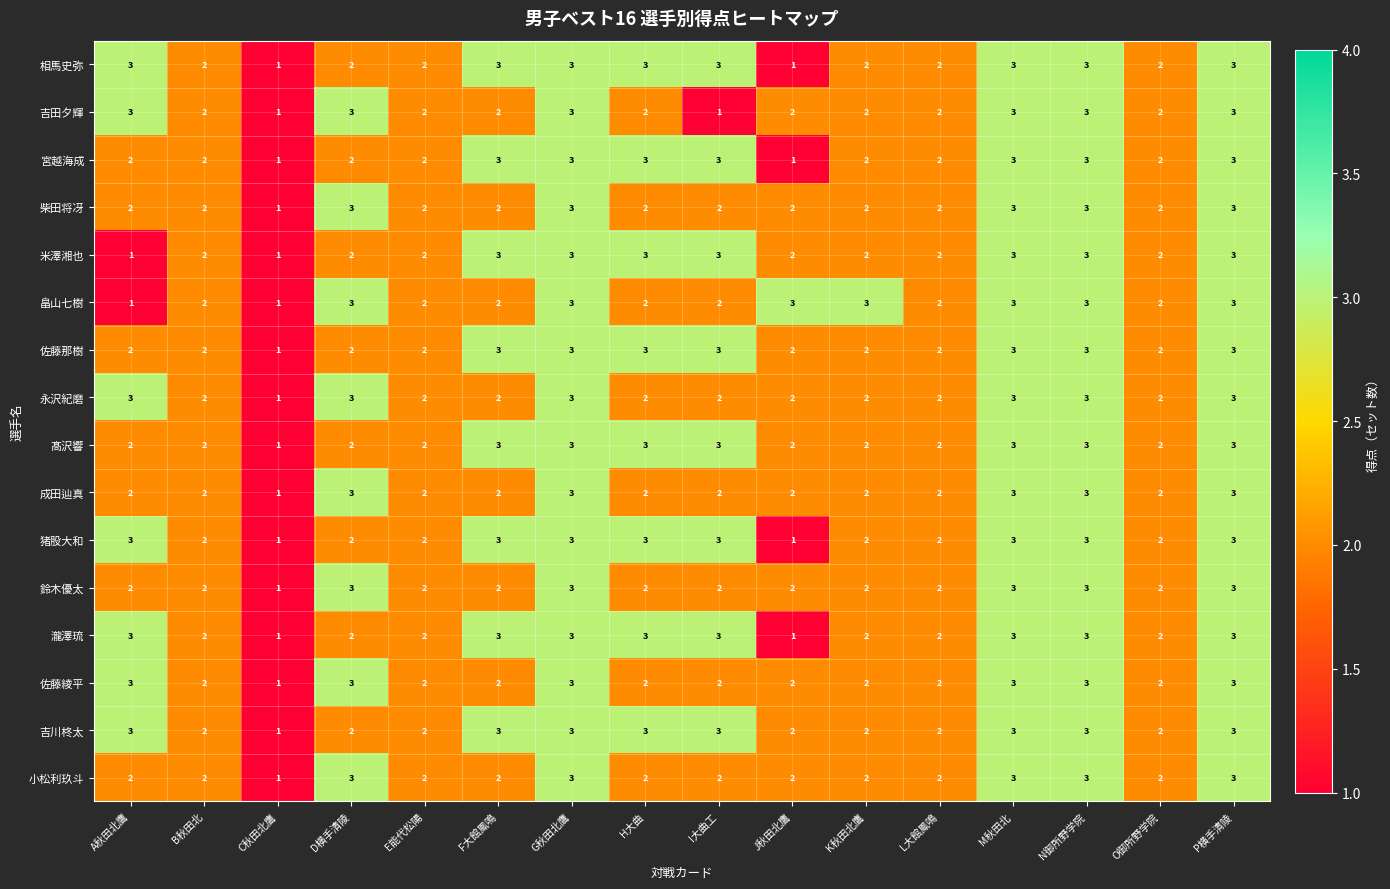

How many 相馬史弥 values are between 2 and 3?

14